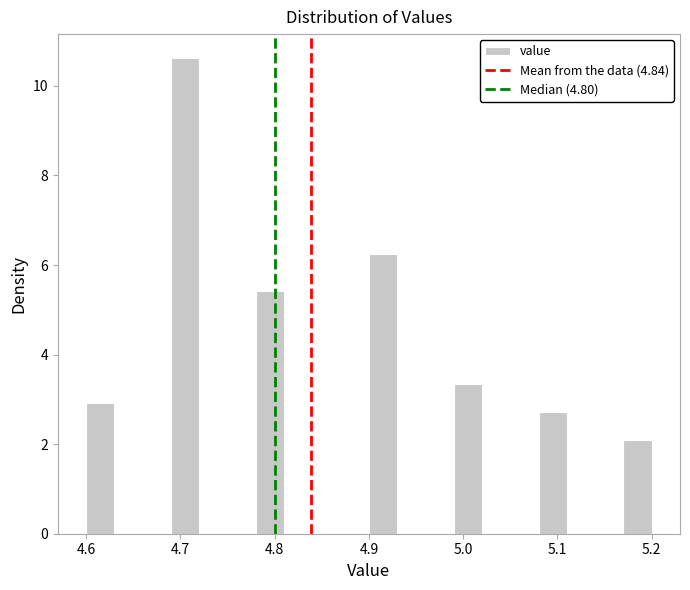

Around what value on the x-axis is the tallest bar? Give the approximate position of its centre, as read against the axis.

4.71